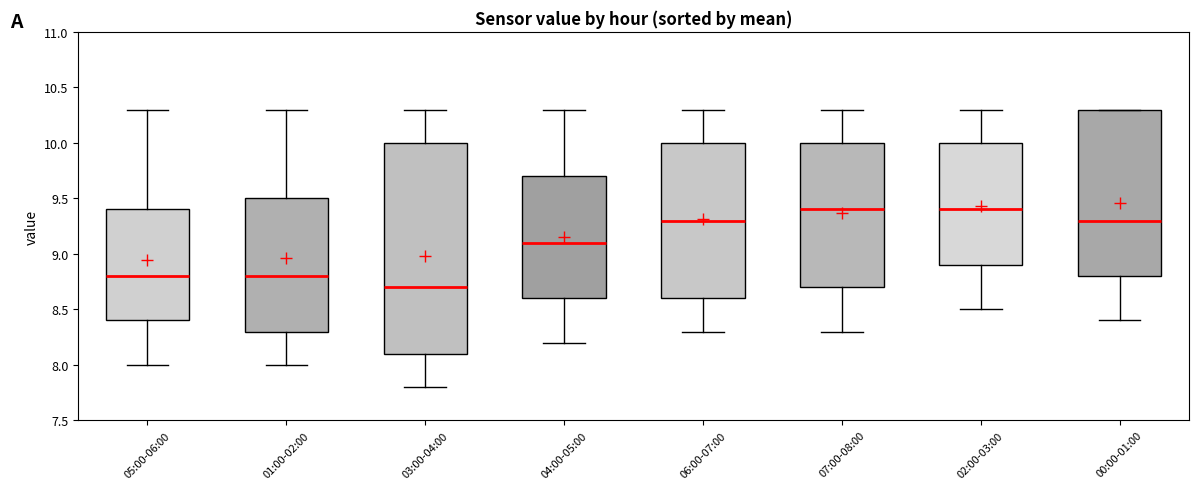

Reading left to right, transcribe this box plot: for each box, give where its median line is, the range the box spans, and where its two whiskers end, as read against the y-axis. The values are not printed on the chart, so give them approximately, as read against the axis.

05:00-06:00: median 8.8, box 8.4 to 9.4, whiskers 8.0 to 10.3
01:00-02:00: median 8.8, box 8.3 to 9.5, whiskers 8.0 to 10.3
03:00-04:00: median 8.7, box 8.1 to 10.0, whiskers 7.8 to 10.3
04:00-05:00: median 9.1, box 8.6 to 9.7, whiskers 8.2 to 10.3
06:00-07:00: median 9.3, box 8.6 to 10.0, whiskers 8.3 to 10.3
07:00-08:00: median 9.4, box 8.7 to 10.0, whiskers 8.3 to 10.3
02:00-03:00: median 9.4, box 8.9 to 10.0, whiskers 8.5 to 10.3
00:00-01:00: median 9.3, box 8.8 to 10.3, whiskers 8.4 to 10.3